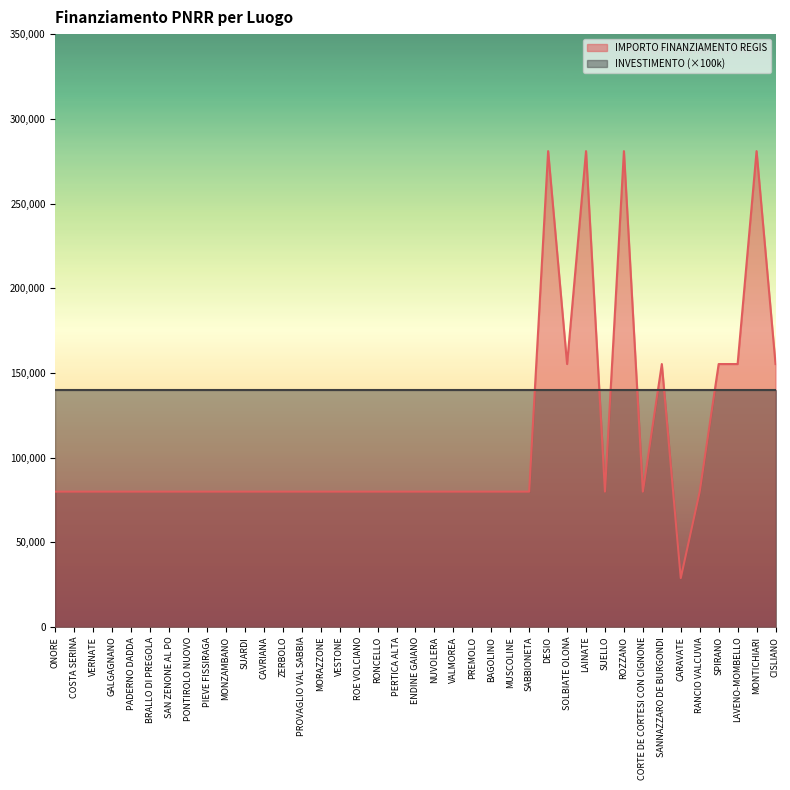

Reading left to right, list all the values displayed in this chart.

79922	79922	79922	79922	79922	79922	79922	79922	79922	79922	79922	79922	79922	79922	79922	79922	79922	79922	79922	79922	79922	79922	79922	79922	79922	79922	280932	155234	280932	79922	280932	79922	155234	28902	79922	155234	155234	280932	155234